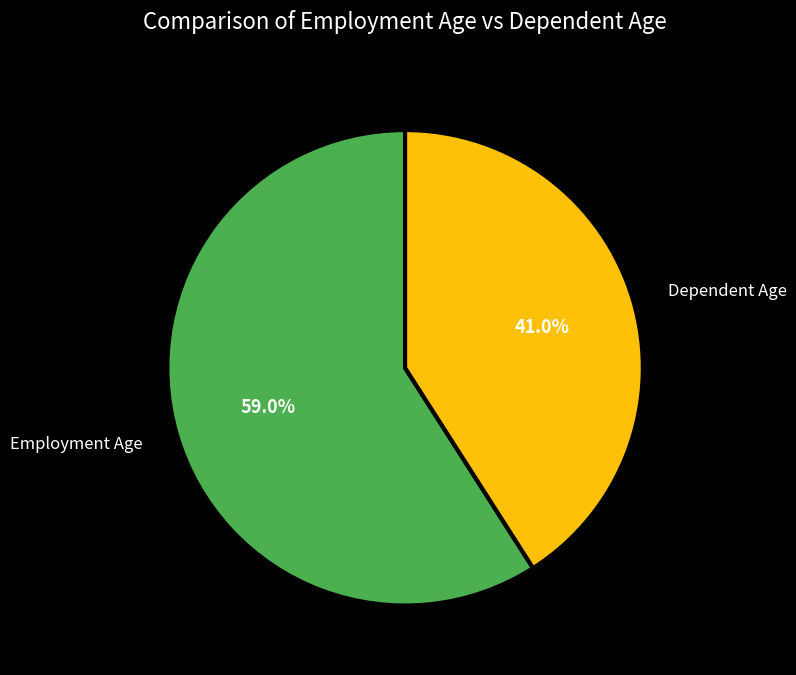

What is the ratio of the value at Dependent Age to the value at Employment Age?

0.7